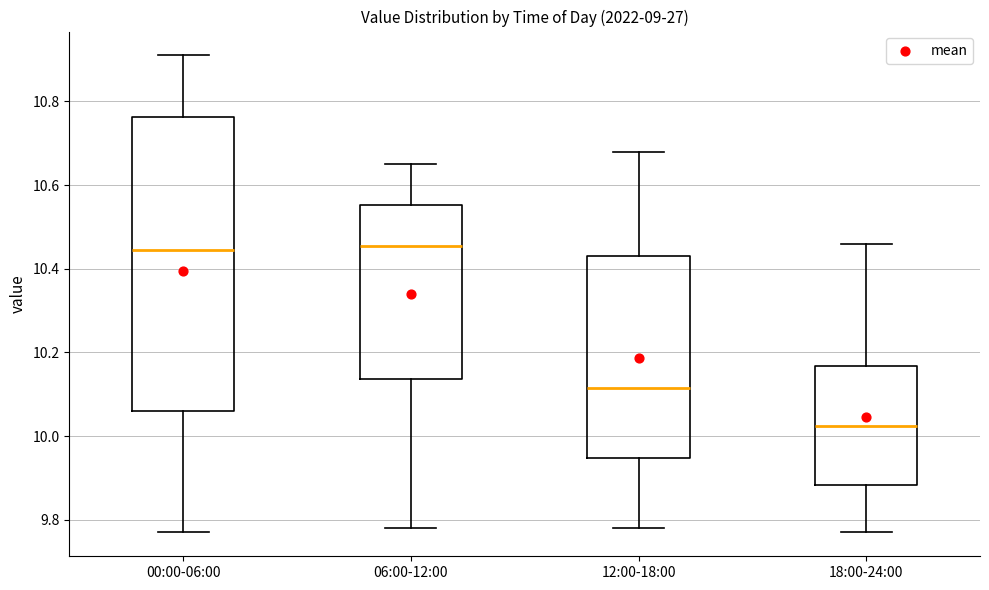

Reading left to right, read every box against the y-axis: the position of its median line, the range the box covers, and the ends of its whiskers. The values are not printed on the chart, so give them approximately, as read against the axis.

00:00-06:00: median 10.44, box 10.06 to 10.76, whiskers 9.78 to 10.92
06:00-12:00: median 10.46, box 10.14 to 10.56, whiskers 9.78 to 10.66
12:00-18:00: median 10.12, box 9.94 to 10.44, whiskers 9.78 to 10.68
18:00-24:00: median 10.02, box 9.88 to 10.16, whiskers 9.78 to 10.46